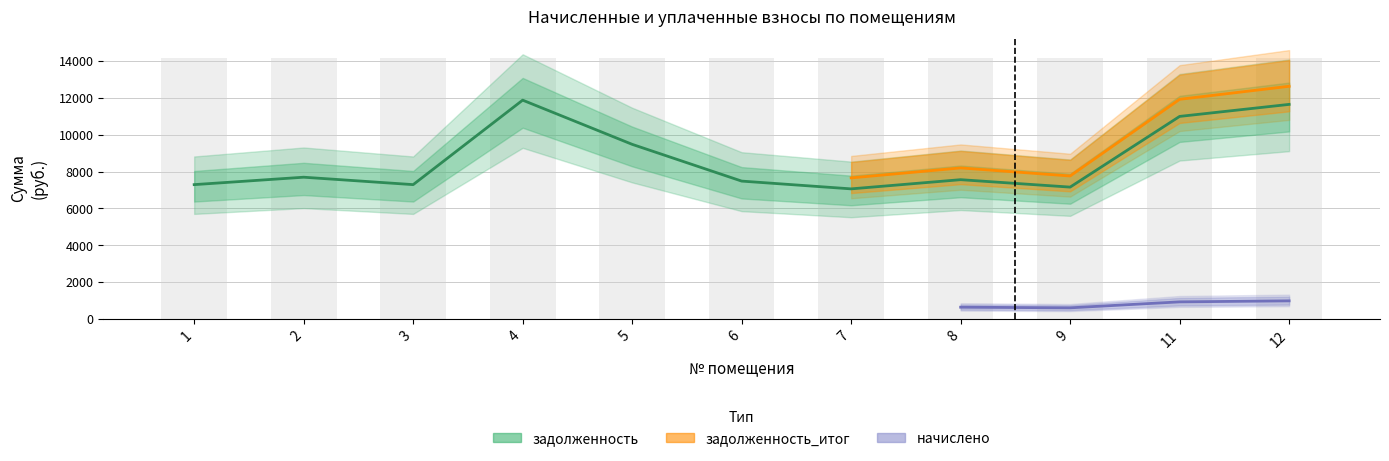

The value of начислено at 2 is 862.7. True or false?

False